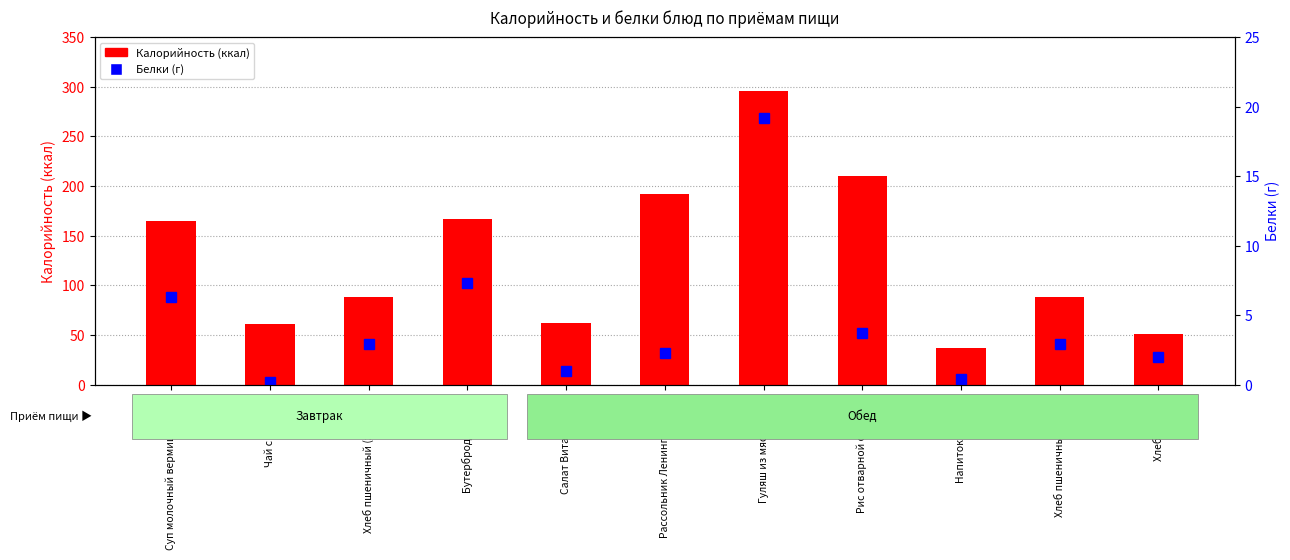

Which series has the largest total across all categories?

Калорийность